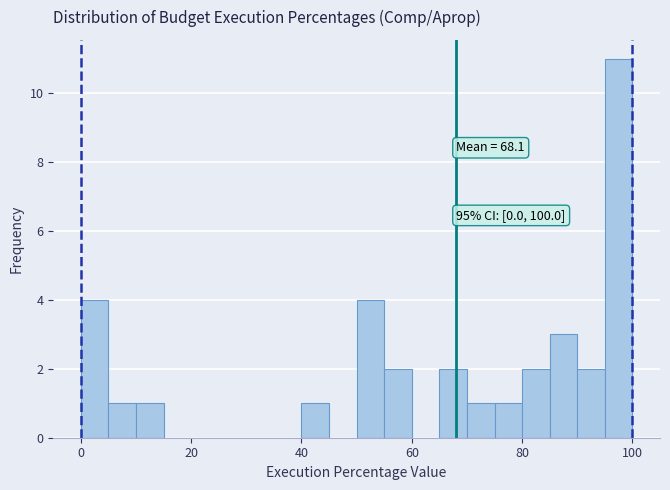

Read against the x-axis, roughly where is the centre of the tallest bar?

98